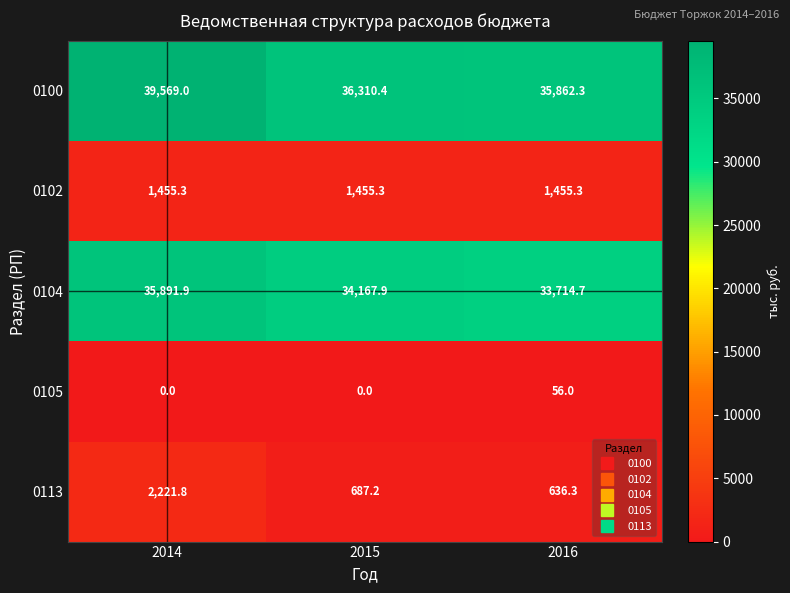

What is the approximate value of 0100 at 2016?

35862.3